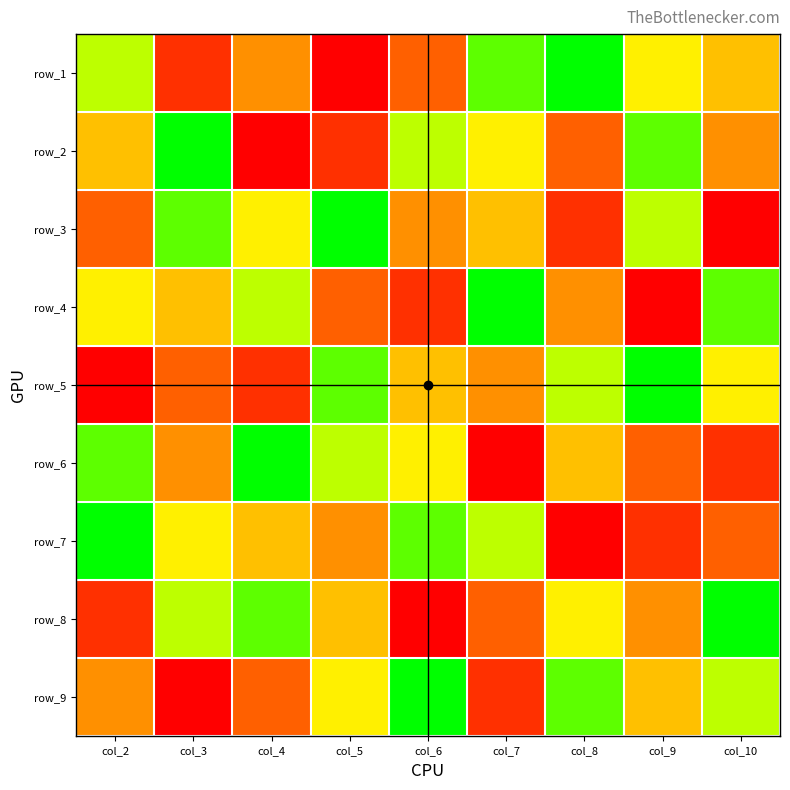

What is the maximum value shown in the chart?

9